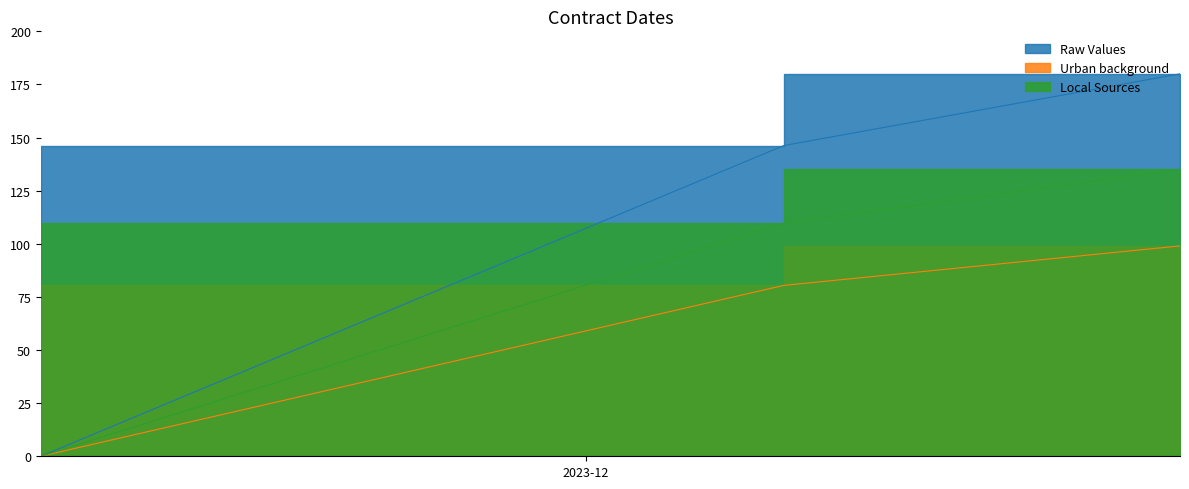

What is the sum of the Local Sources values at 2023-11-20 and 2023-12-13?

135.0